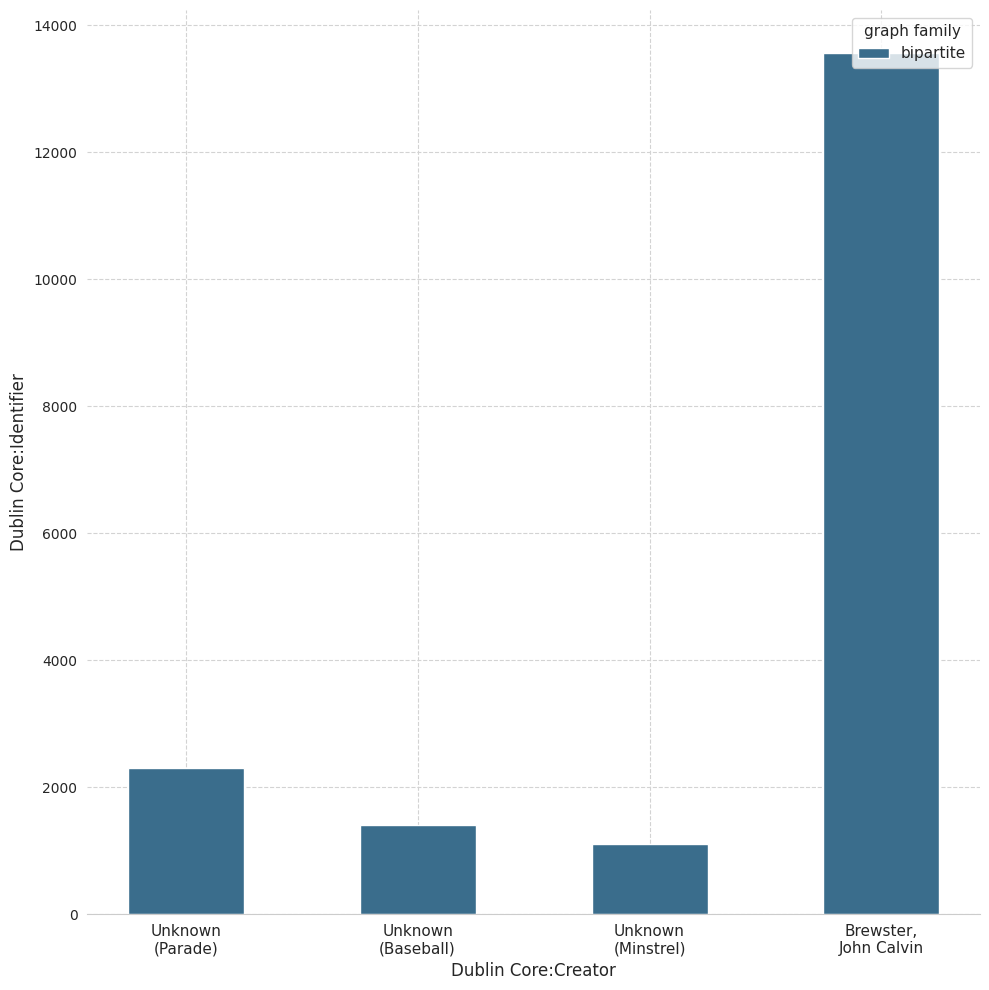

At which label is the value closest to 7334?

Unknown
(Parade)